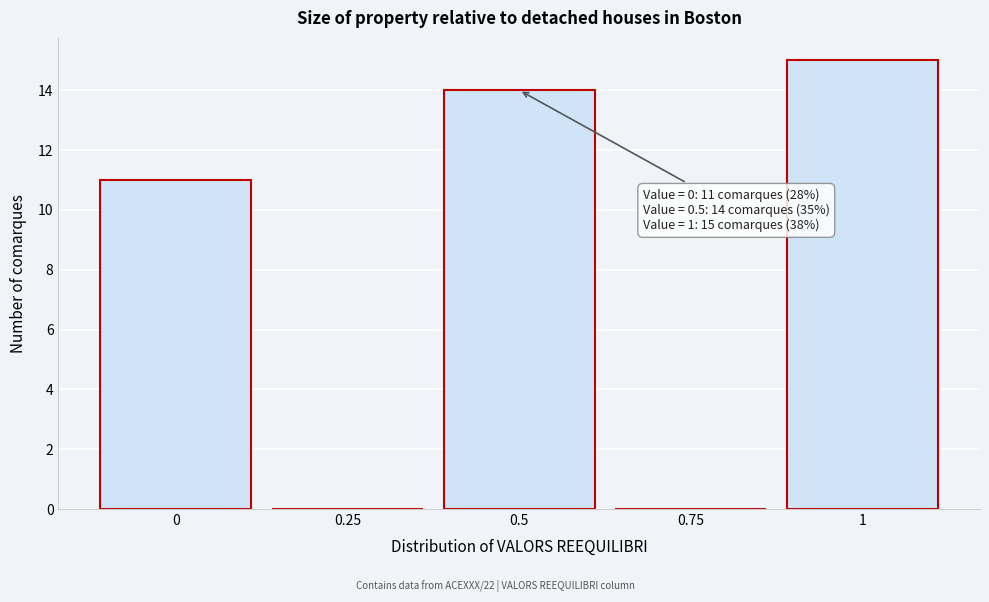

Which range on the x-axis has the tallest bar?

0.875 to 1.125